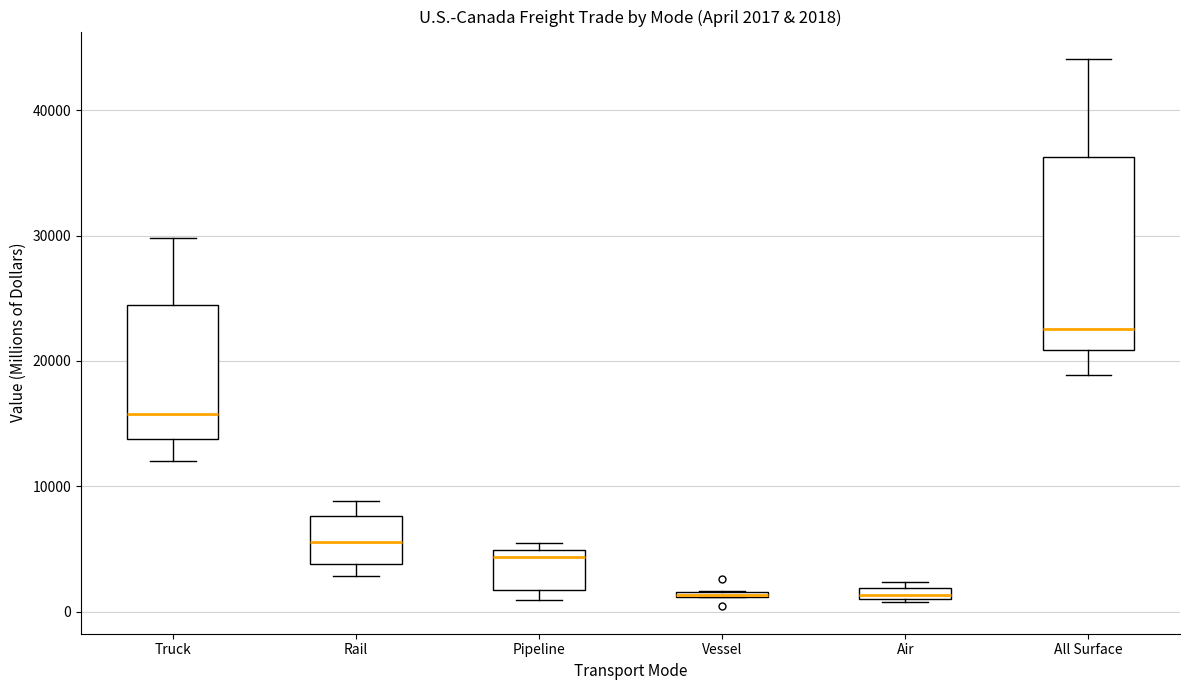

Comparing the boxes themselves (not the whiskers), which one is the tallest?

All Surface